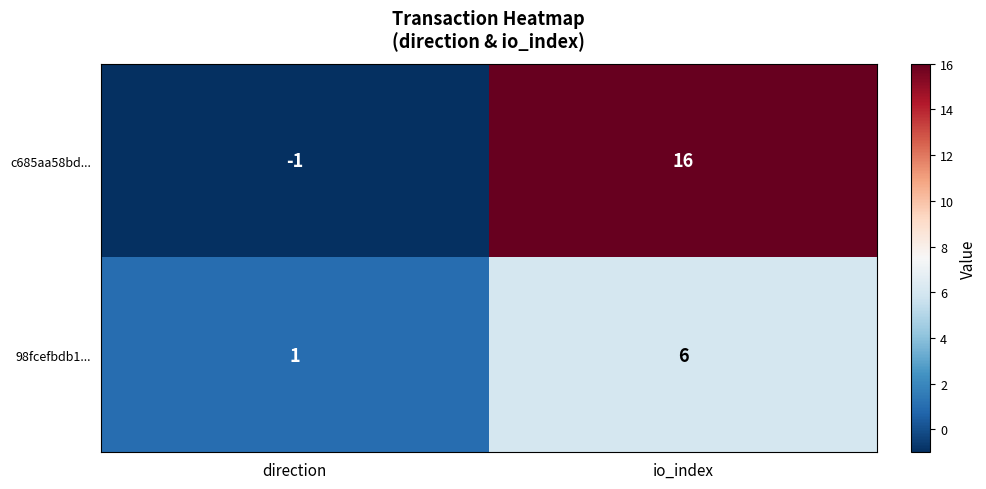

Which series has the largest total across all categories?

c685aa58bd...